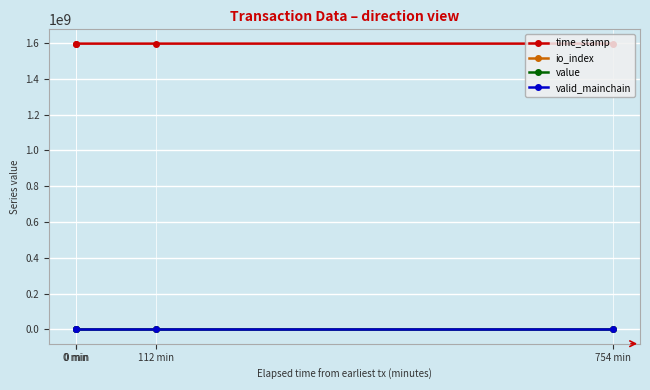

Count the io_index values in the range 1 to 8.

4